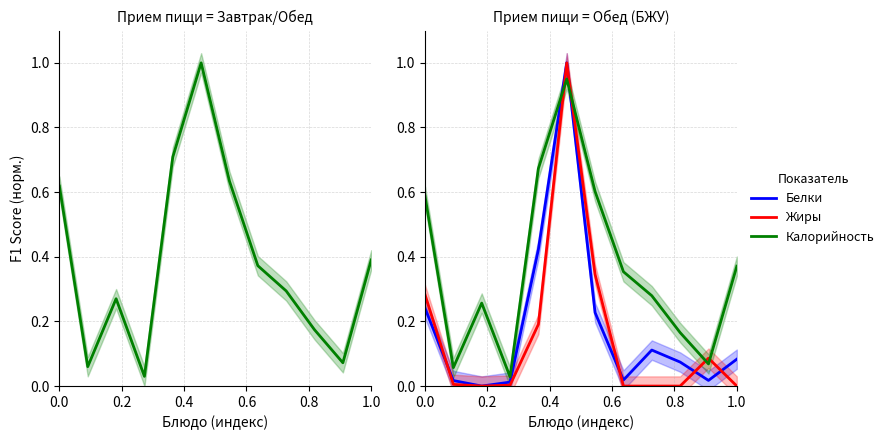

Does the chart display data point markers on the line(s)?

No